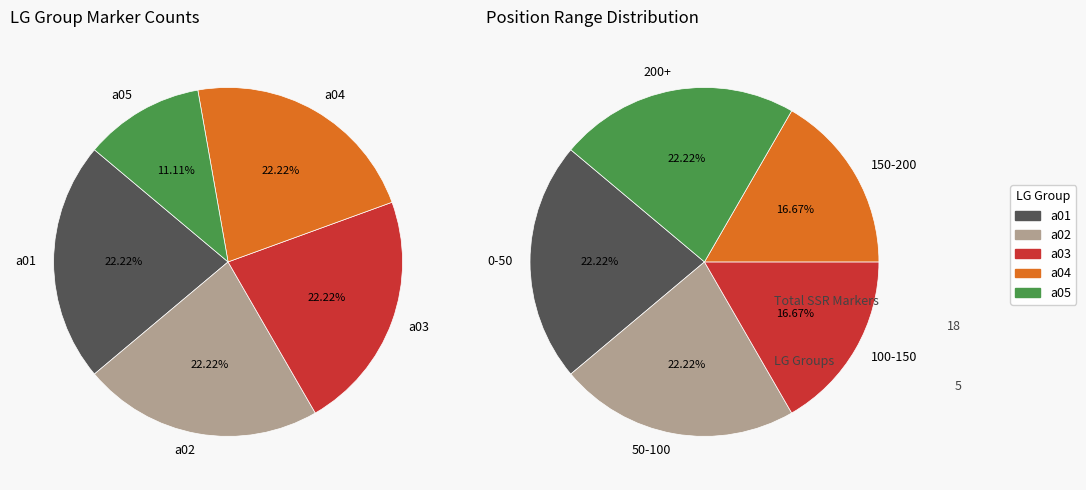

Combined, what portion of the pie is a02 and a03?

44.4%